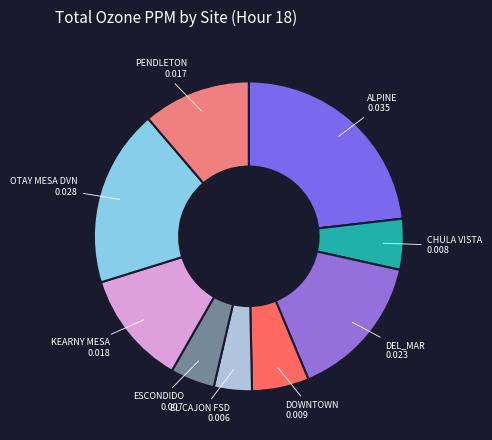

Which has a higher value, ESCONDIDO 0.007 or OTAY MESA DVN 0.028?

OTAY MESA DVN 0.028